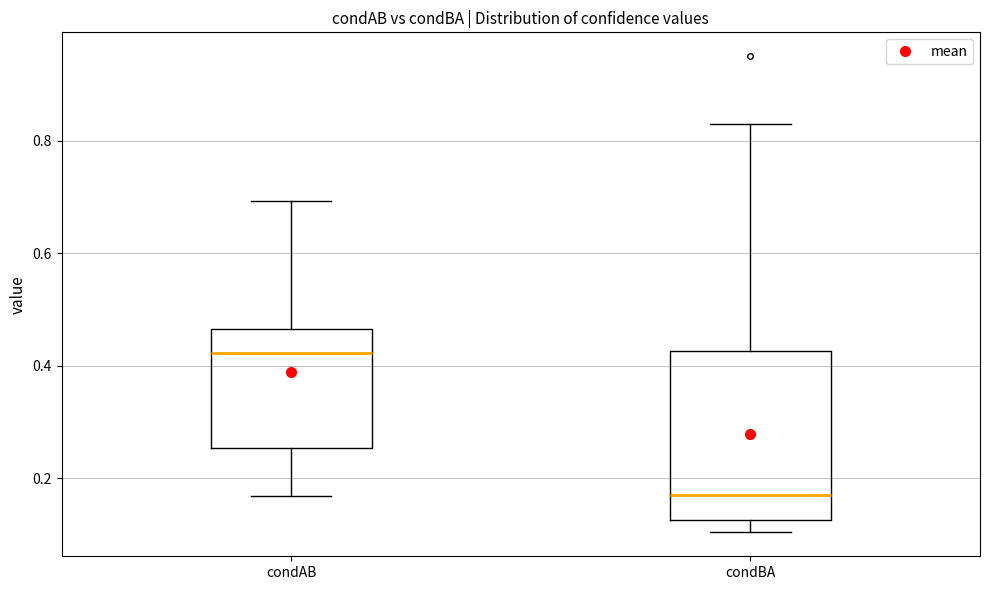

Which box is the tallest, from its lower edge to its upper edge?

condBA